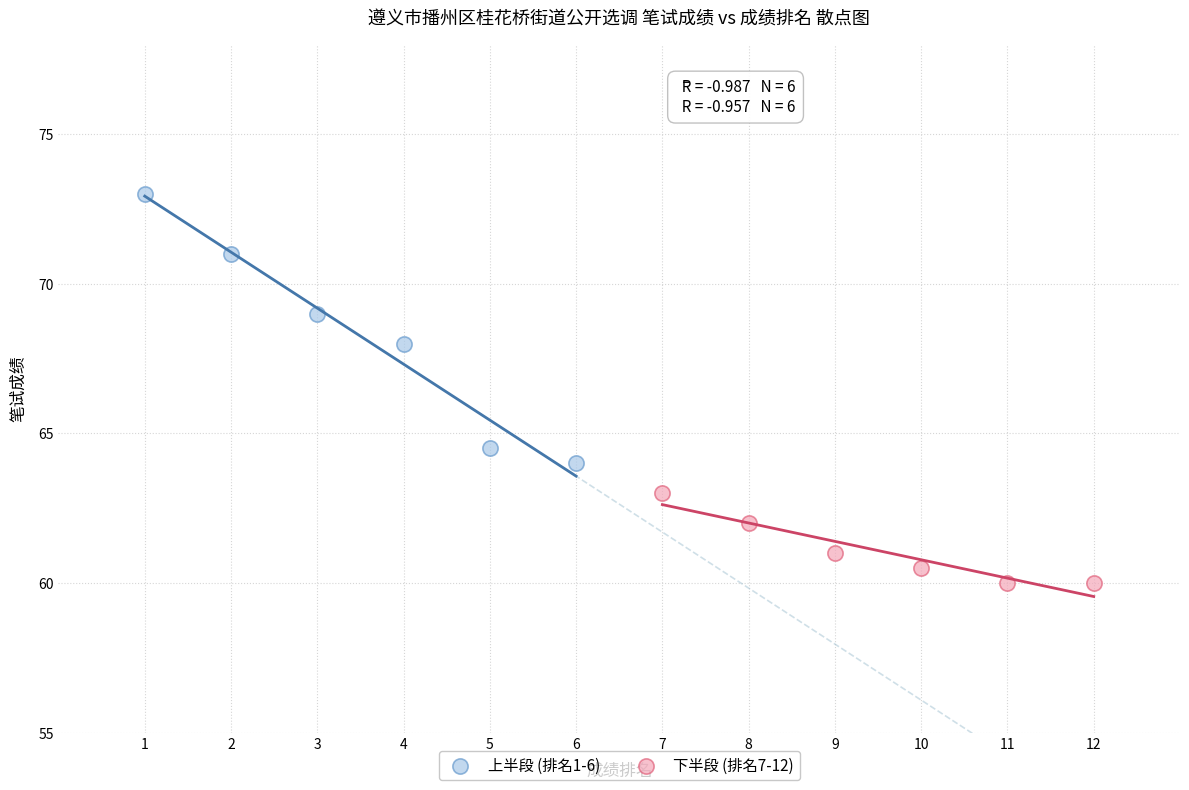

Which series reaches the minimum Y coordinate?

下半段 (排名7-12)